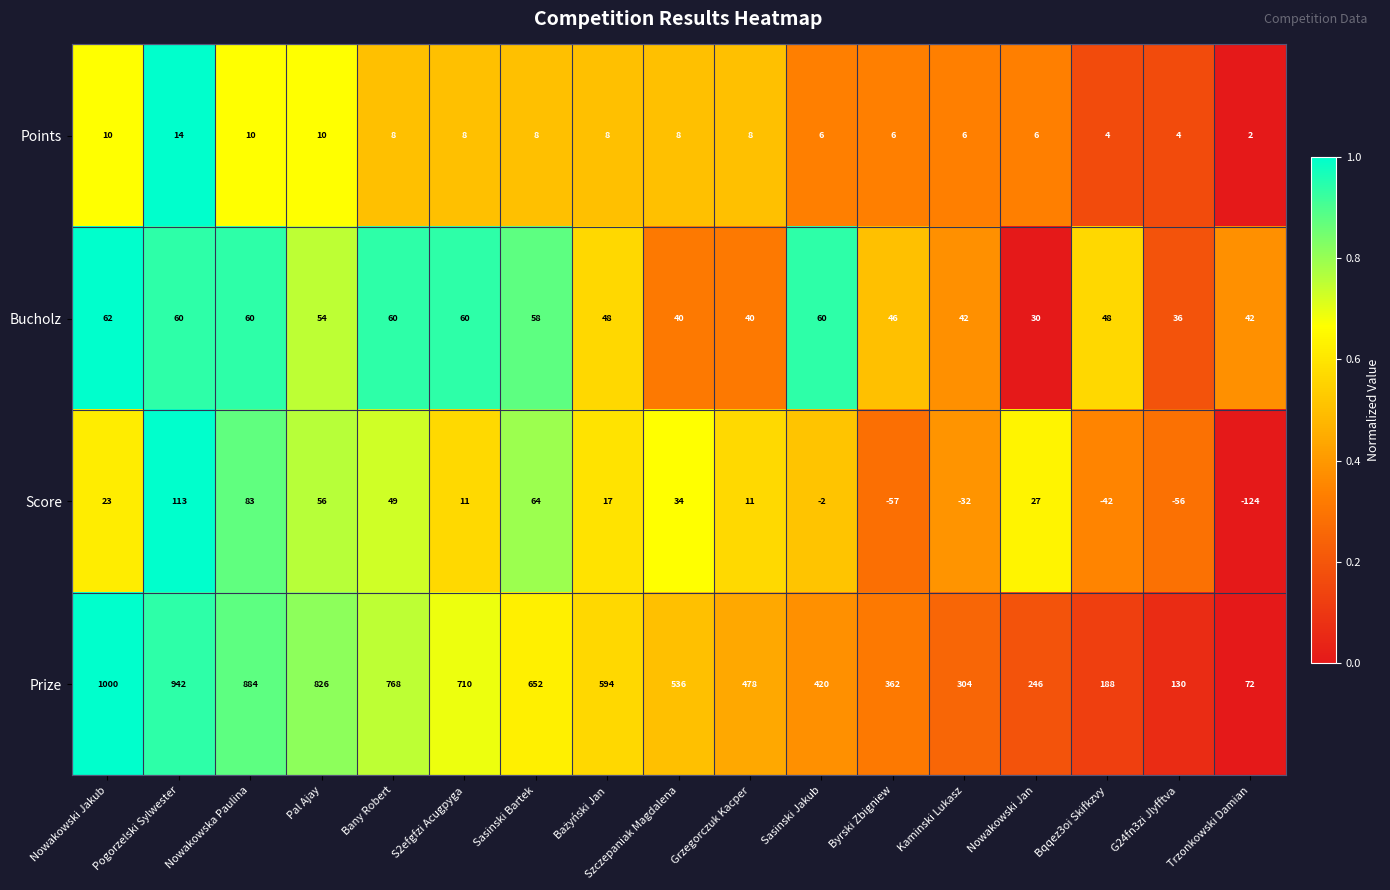

The value of Points at Pogorzelski Sylwester is 25. True or false?

False